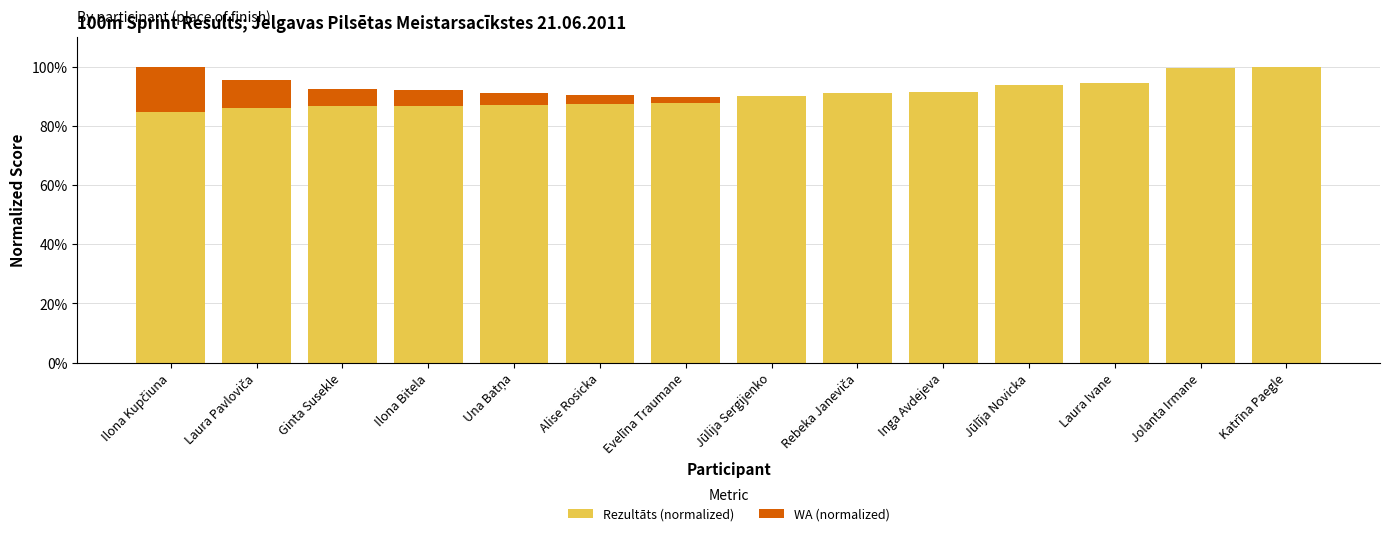

What is the total value across all series at Inga Avdejeva?

91.4